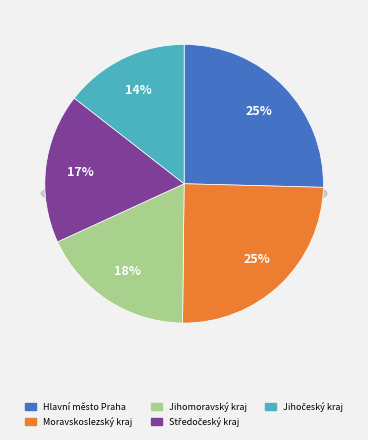

Which category has the biggest portion of the pie?

Hlavní město Praha